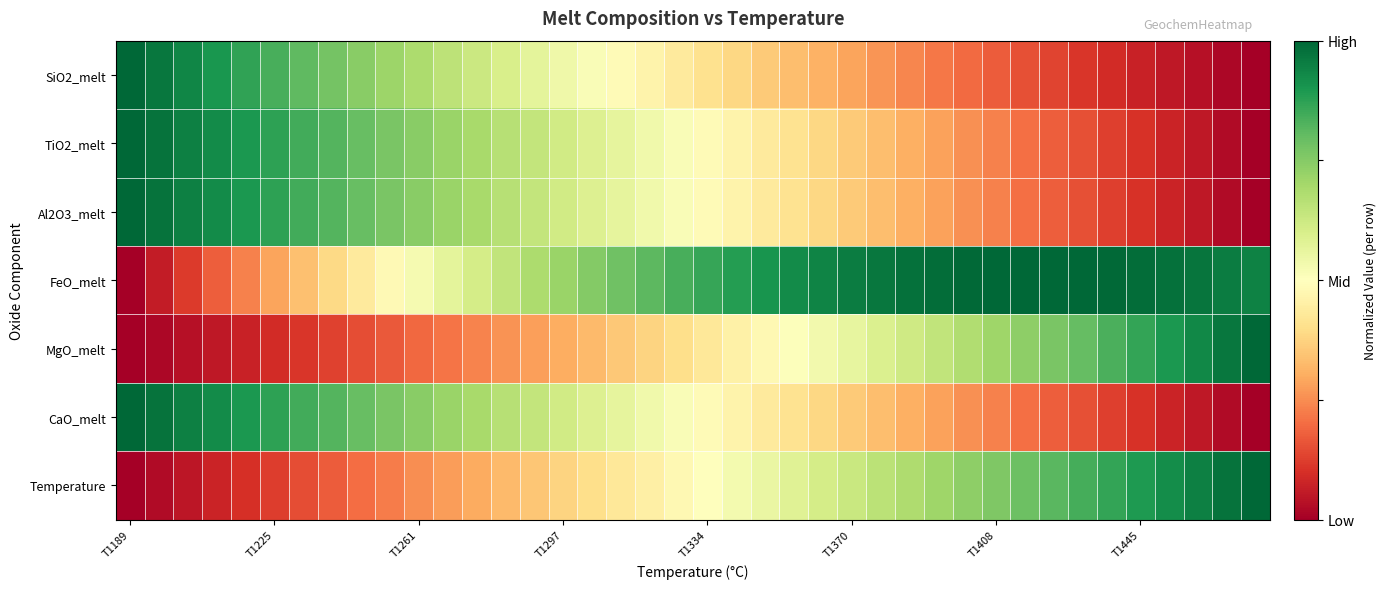

Reading left to right, transcribe all the data shown in this chart.

SiO2_melt: 1.0	1.0	0.9	0.9	0.9	0.8	0.8	0.8	0.7	0.7	0.7	0.7	0.6	0.6	0.6	0.5	0.5	0.5	0.5	0.4	0.4	0.4	0.4	0.3	0.3	0.3	0.3	0.2	0.2	0.2	0.2	0.2	0.1	0.1	0.1	0.1	0.1	0.0	0.0	0.0
TiO2_melt: 1.0	1.0	0.9	0.9	0.9	0.9	0.8	0.8	0.8	0.8	0.7	0.7	0.7	0.7	0.6	0.6	0.6	0.6	0.5	0.5	0.5	0.5	0.4	0.4	0.4	0.4	0.3	0.3	0.3	0.3	0.2	0.2	0.2	0.2	0.1	0.1	0.1	0.1	0.0	0.0
Al2O3_melt: 1.0	1.0	0.9	0.9	0.9	0.9	0.8	0.8	0.8	0.8	0.7	0.7	0.7	0.7	0.6	0.6	0.6	0.6	0.5	0.5	0.5	0.5	0.4	0.4	0.4	0.4	0.3	0.3	0.3	0.3	0.2	0.2	0.2	0.2	0.1	0.1	0.1	0.1	0.0	0.0
FeO_melt: 0.0	0.1	0.1	0.2	0.2	0.3	0.3	0.4	0.4	0.5	0.5	0.6	0.6	0.6	0.7	0.7	0.8	0.8	0.8	0.8	0.9	0.9	0.9	0.9	0.9	1.0	1.0	1.0	1.0	1.0	1.0	1.0	1.0	1.0	1.0	1.0	1.0	1.0	1.0	0.9
MgO_melt: 0.0	0.0	0.0	0.1	0.1	0.1	0.1	0.1	0.2	0.2	0.2	0.2	0.2	0.3	0.3	0.3	0.3	0.4	0.4	0.4	0.4	0.5	0.5	0.5	0.5	0.6	0.6	0.6	0.6	0.7	0.7	0.7	0.8	0.8	0.8	0.9	0.9	0.9	1.0	1.0
CaO_melt: 1.0	1.0	0.9	0.9	0.9	0.9	0.8	0.8	0.8	0.8	0.7	0.7	0.7	0.7	0.6	0.6	0.6	0.6	0.5	0.5	0.5	0.5	0.4	0.4	0.4	0.4	0.3	0.3	0.3	0.3	0.2	0.2	0.2	0.2	0.1	0.1	0.1	0.1	0.0	0.0
Temperature: 0.0	0.0	0.1	0.1	0.1	0.1	0.2	0.2	0.2	0.2	0.3	0.3	0.3	0.3	0.4	0.4	0.4	0.4	0.5	0.5	0.5	0.5	0.6	0.6	0.6	0.6	0.7	0.7	0.7	0.7	0.8	0.8	0.8	0.8	0.9	0.9	0.9	0.9	1.0	1.0